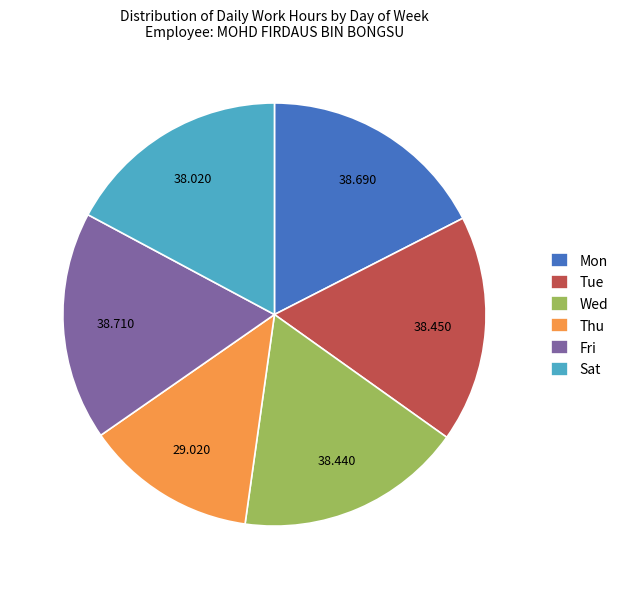

Which slice is the smallest?

Thu